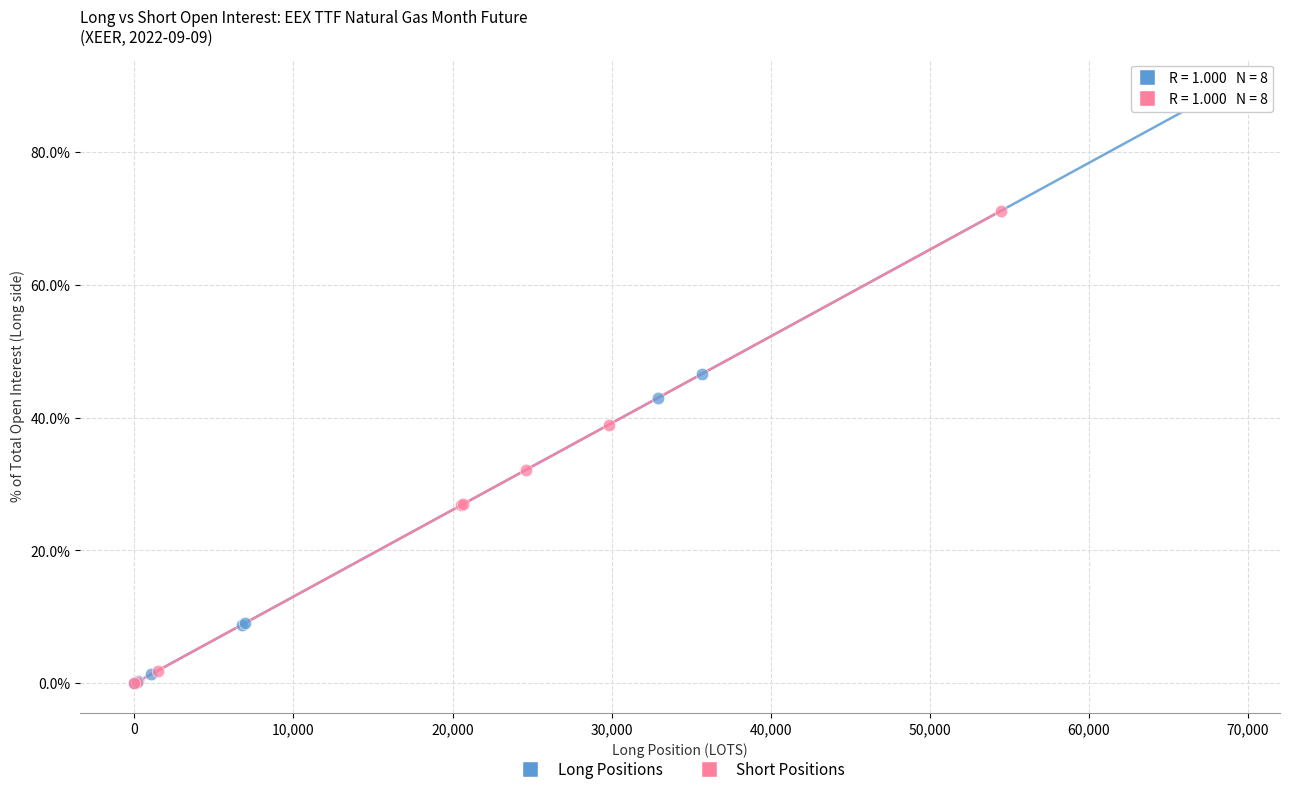

Which series contains the highest Y value?

Long Positions